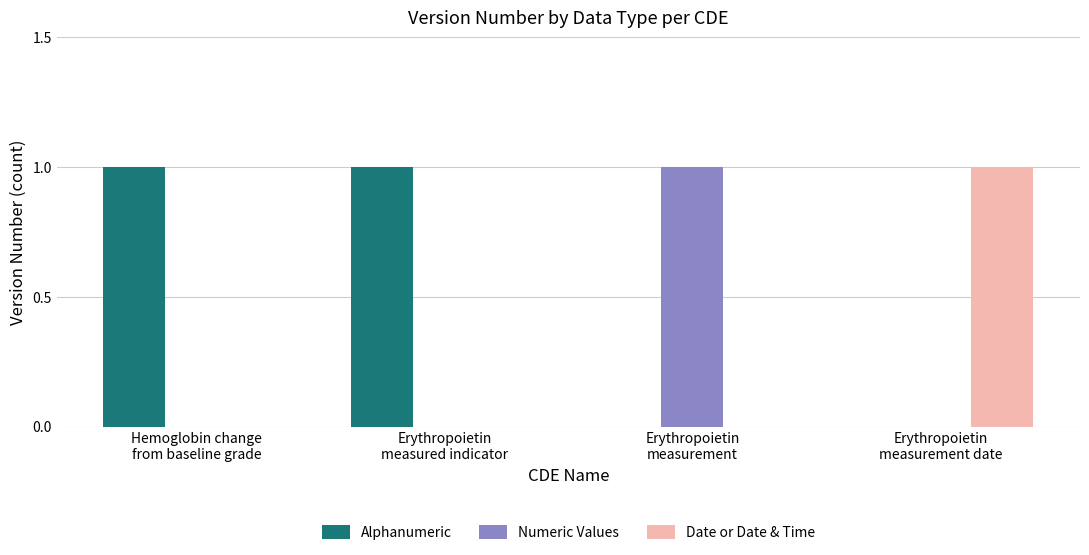

Which series has the largest total across all categories?

Alphanumeric